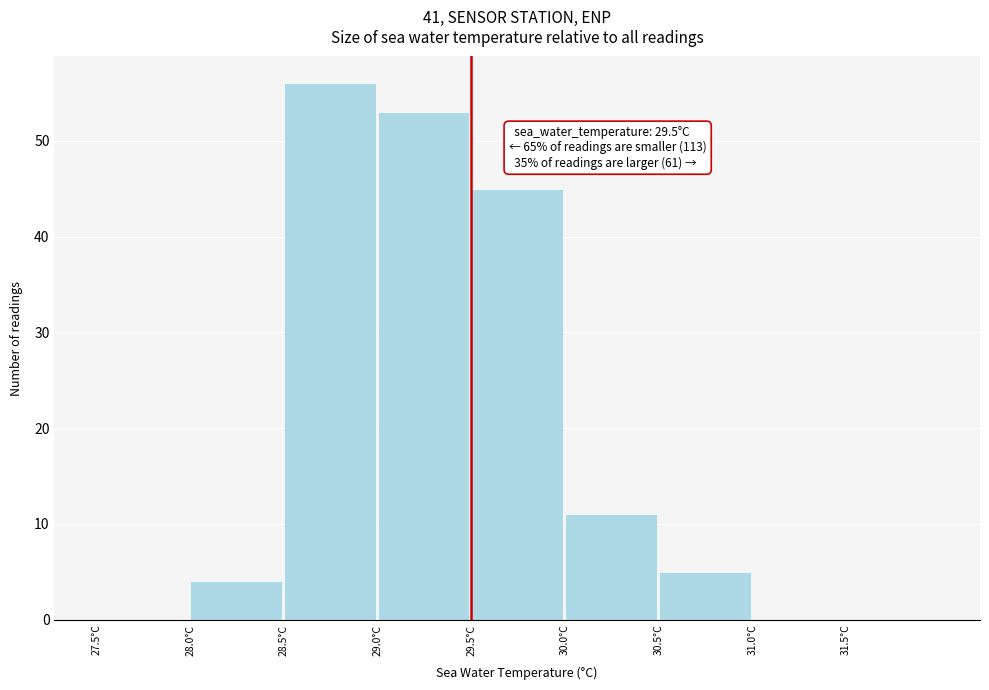

Over which range of the x-axis is the bar tallest?

28.5 to 29.0